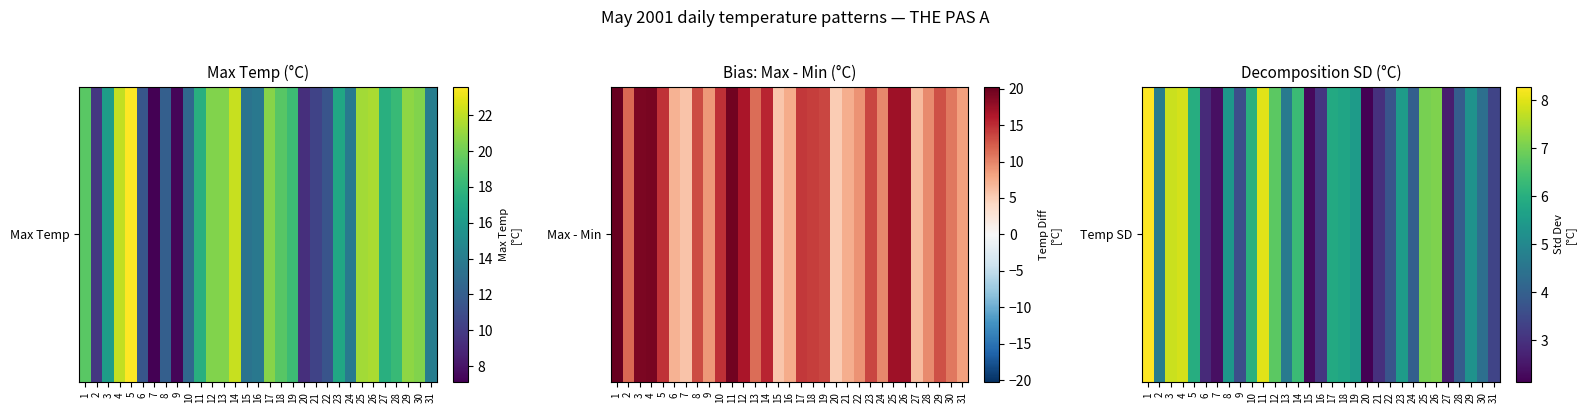

The value at 20 is 2.1. True or false?

True